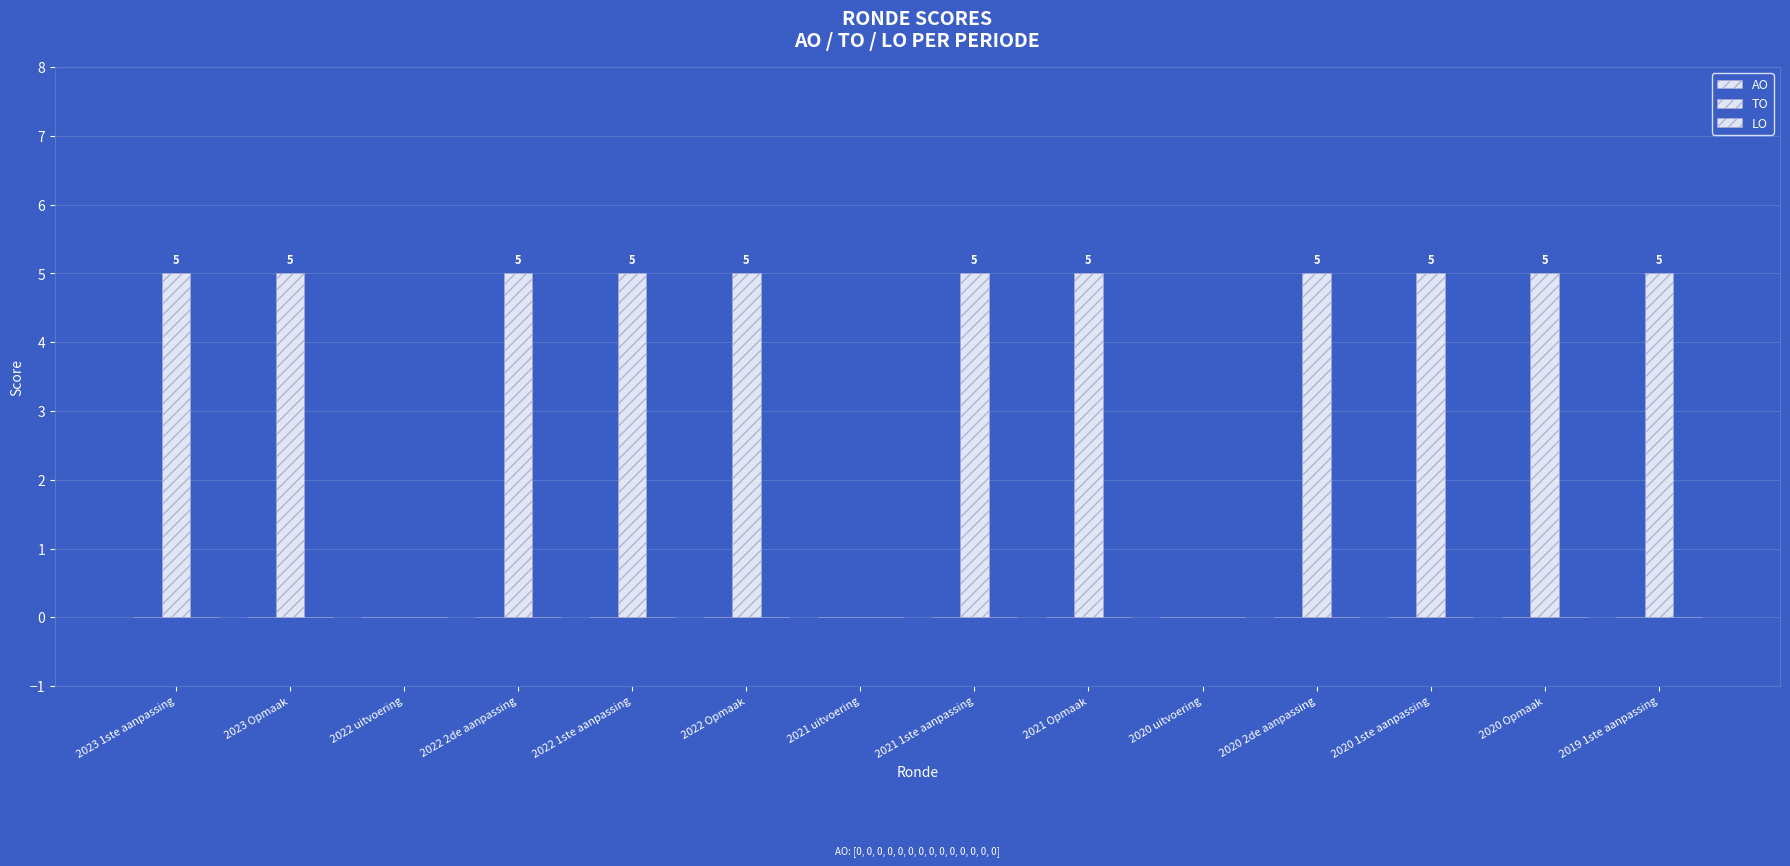

What is the label of the 9th bar from the right?

2022 Opmaak